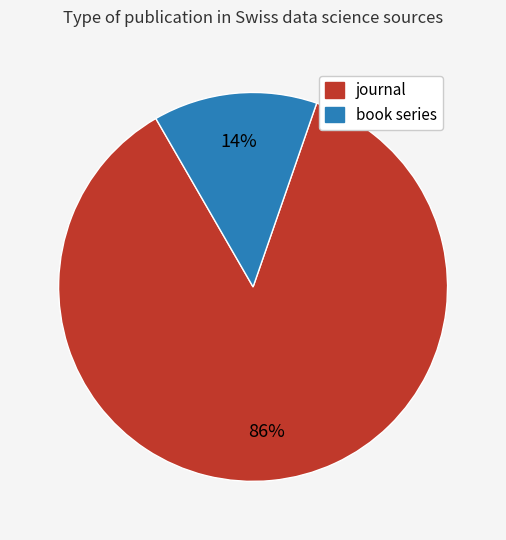

To the nearest percent, what percentage of the pie is journal?

86%